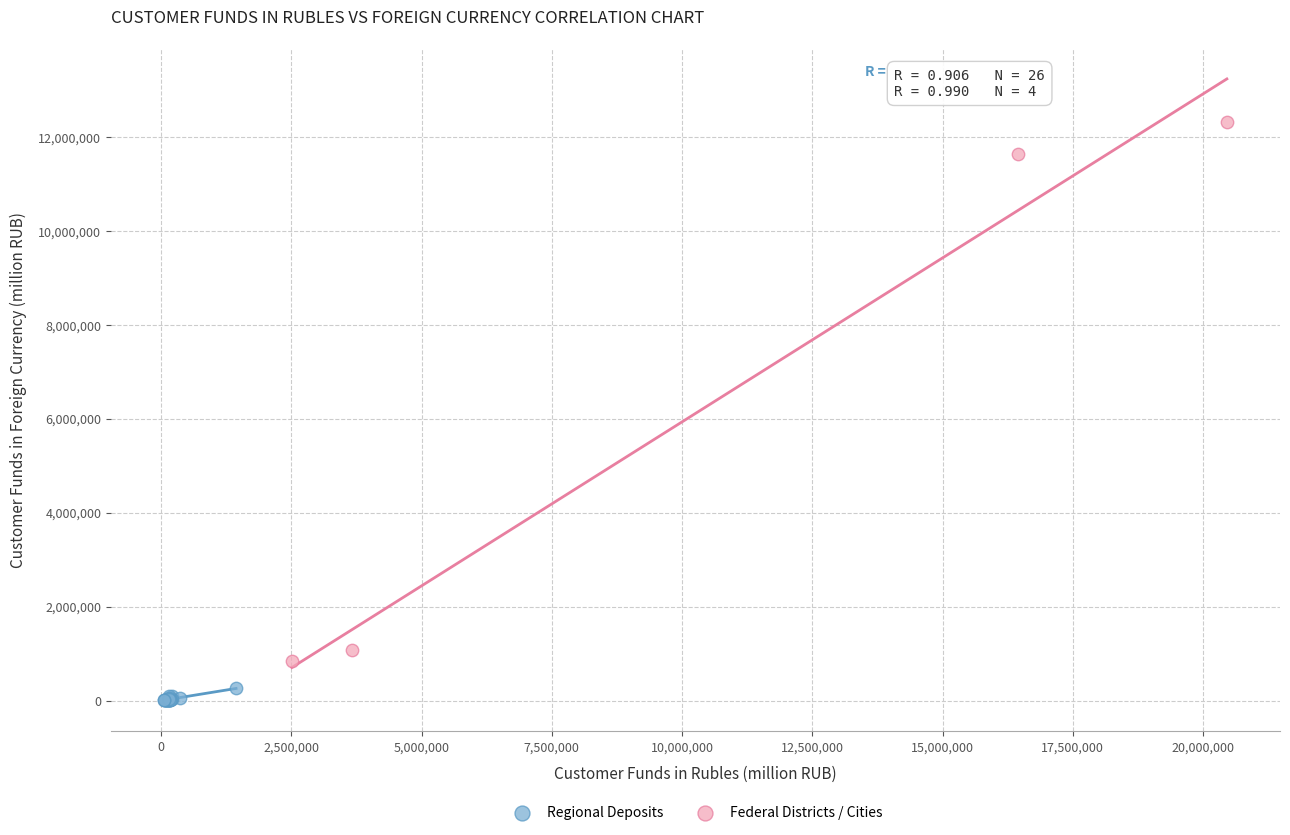

Which series has the widest spread of Y values?

Federal Districts / Cities